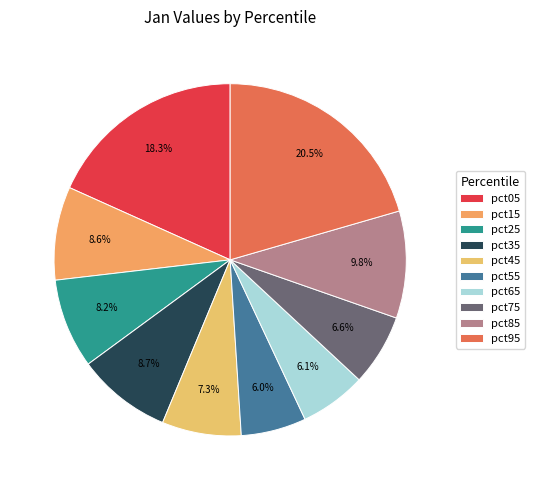

Combined, what portion of the pie is pct95 and pct15?

29.1%